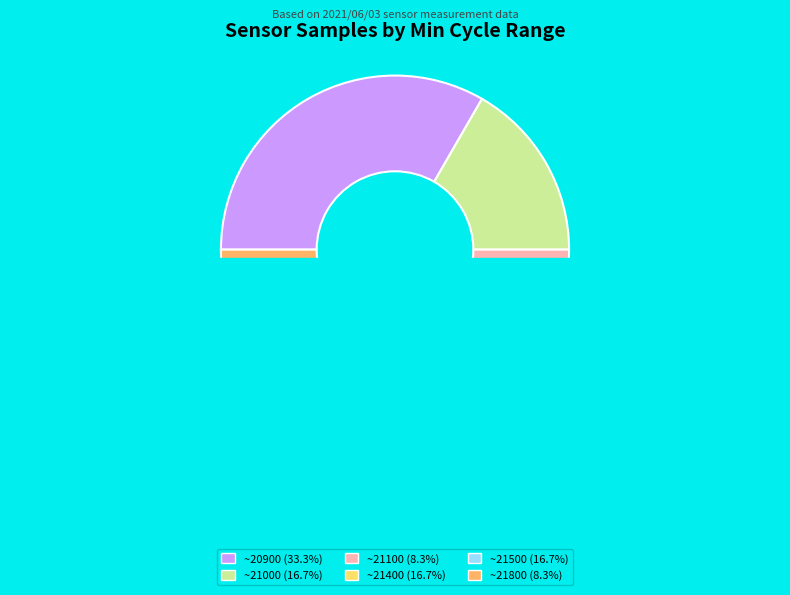

What is the ratio of the value at 21018 to the value at 21421?

1.0